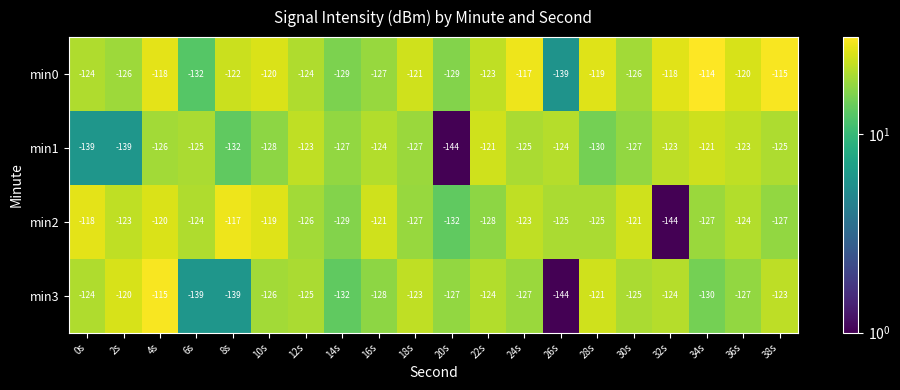

Where does the min1 series first go above -125?

12s